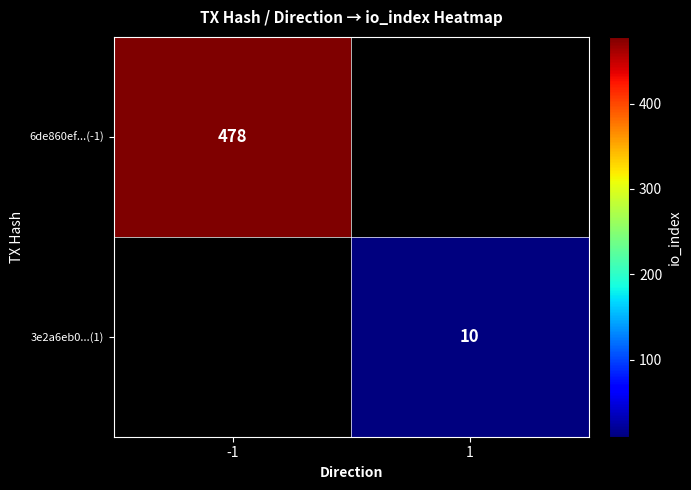

True or false: 3e2a6eb0...(1) has a value of 10 at 1.

True